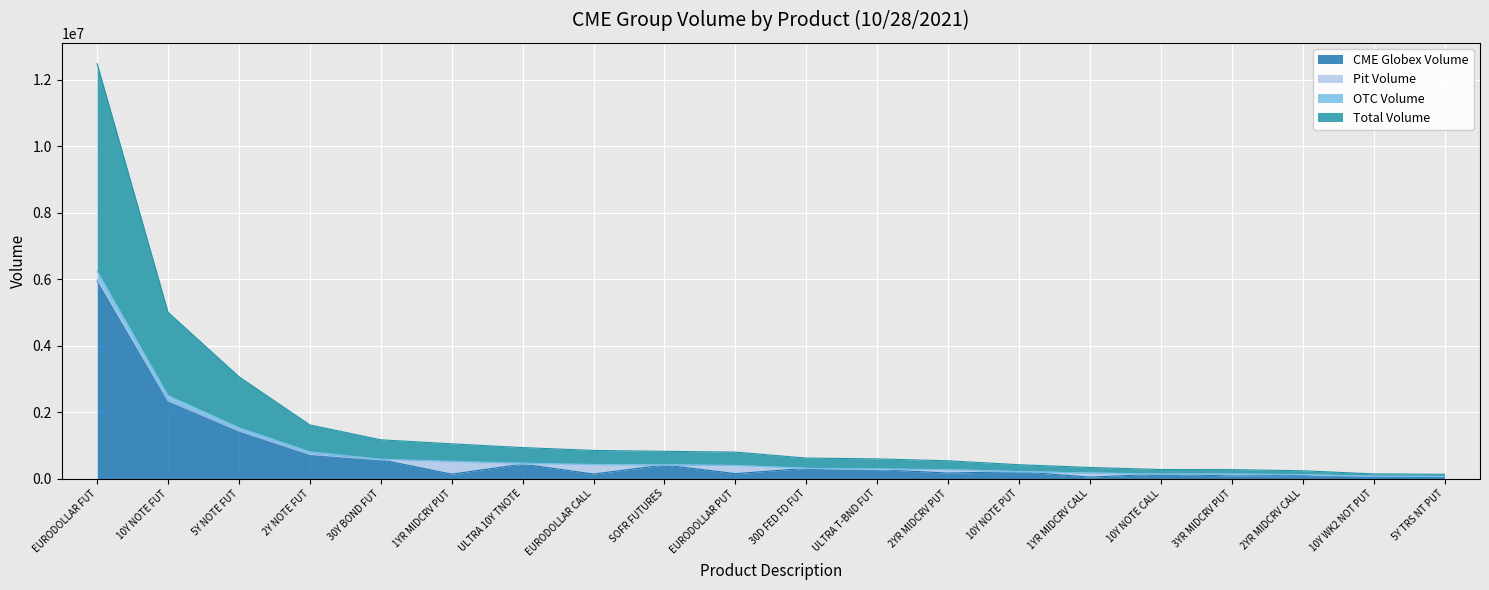

At how many categories does at least one series exceed 2873351?

1